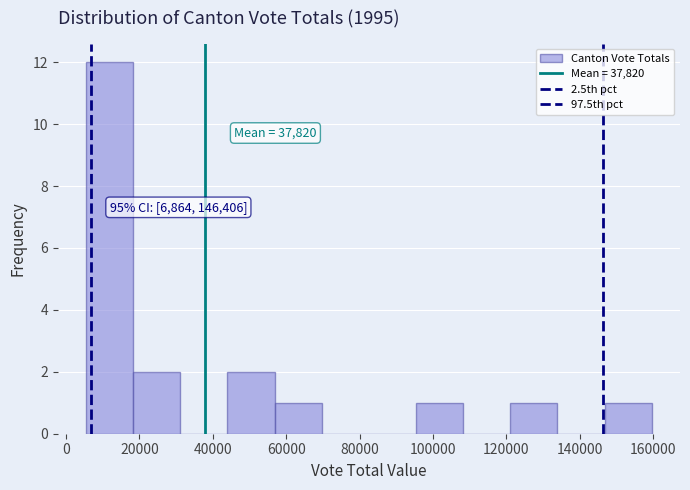

Over which range of the x-axis is the bar tallest?

6000 to 18000